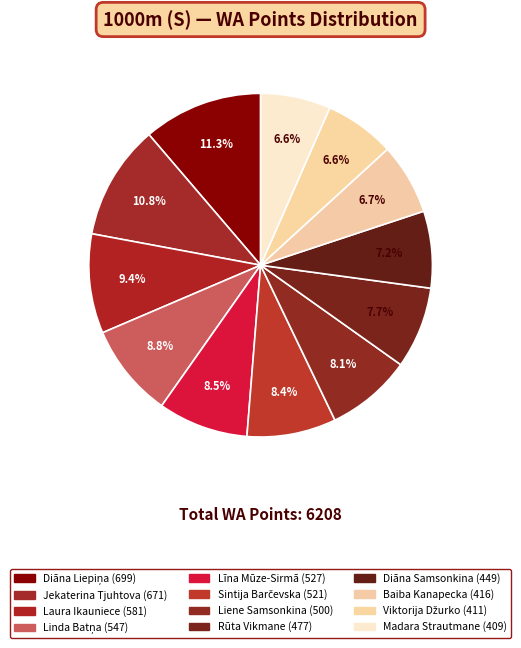

Count the number of slices in the pie.

12